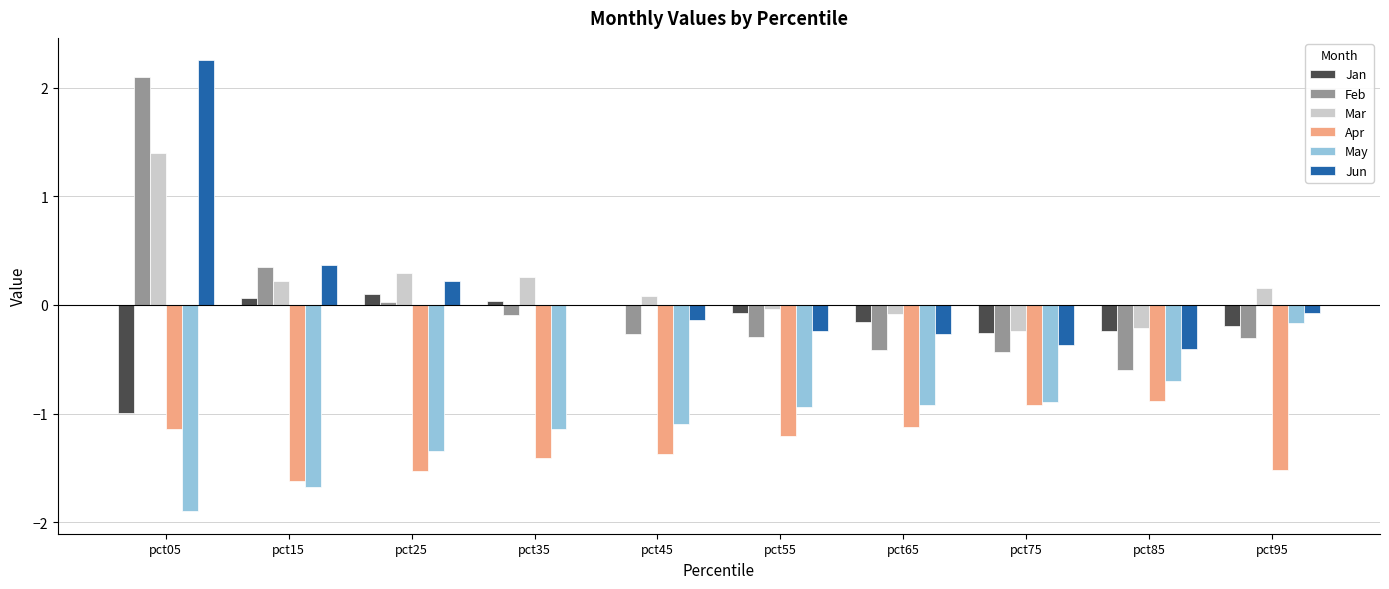

Is it true that Mar equals 0.2 at pct15?

True